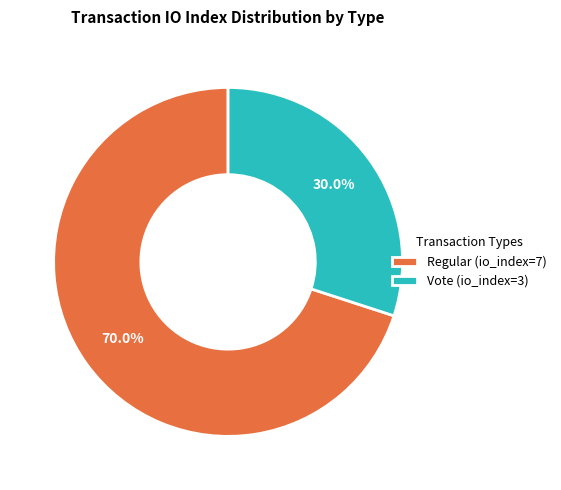

Do Vote (io_index=3) and Regular (io_index=7) together represent more than half of the pie?

Yes